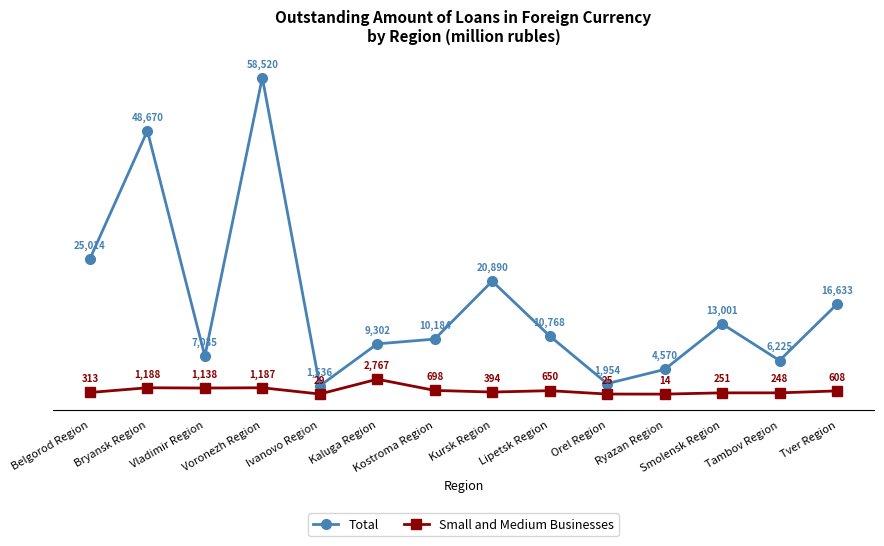

True or false: Small and Medium Businesses and Total intersect in this chart.

False